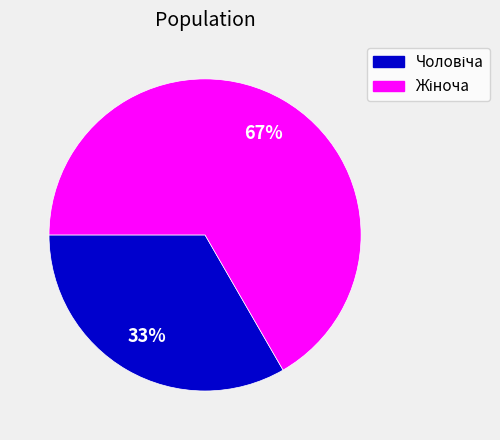

To the nearest percent, what is the average slice percentage?

50%